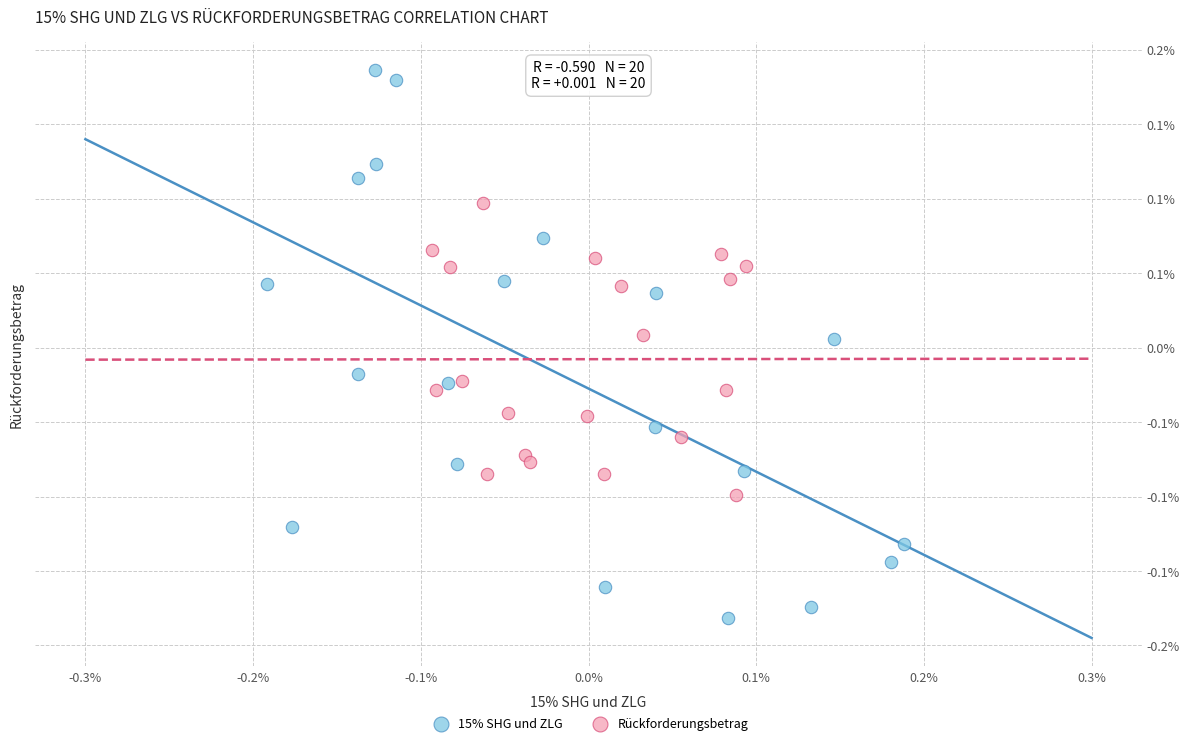

Which series reaches the maximum Y coordinate?

15% SHG und ZLG